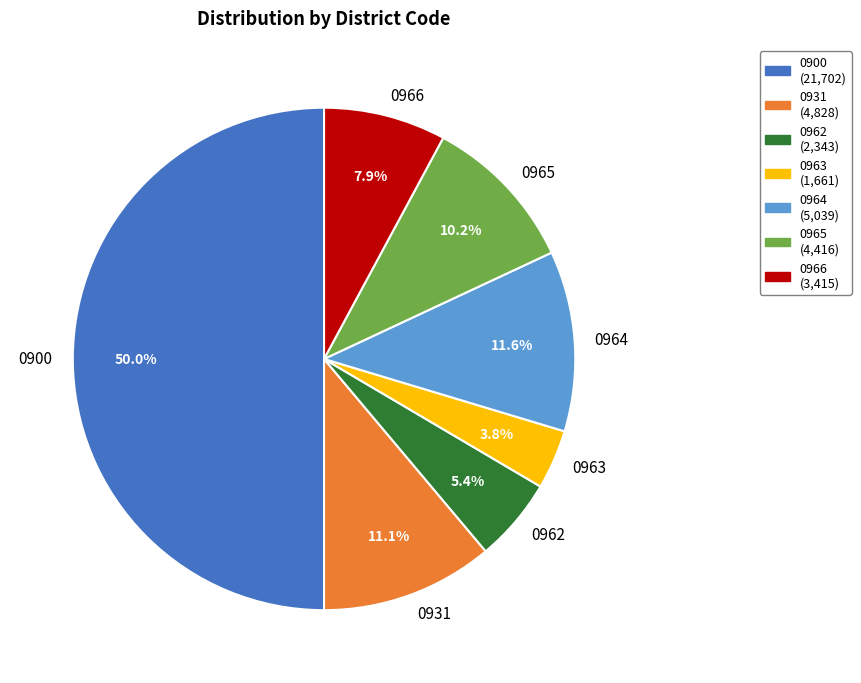

The 0931 slice represents 11% of the pie. True or false?

True